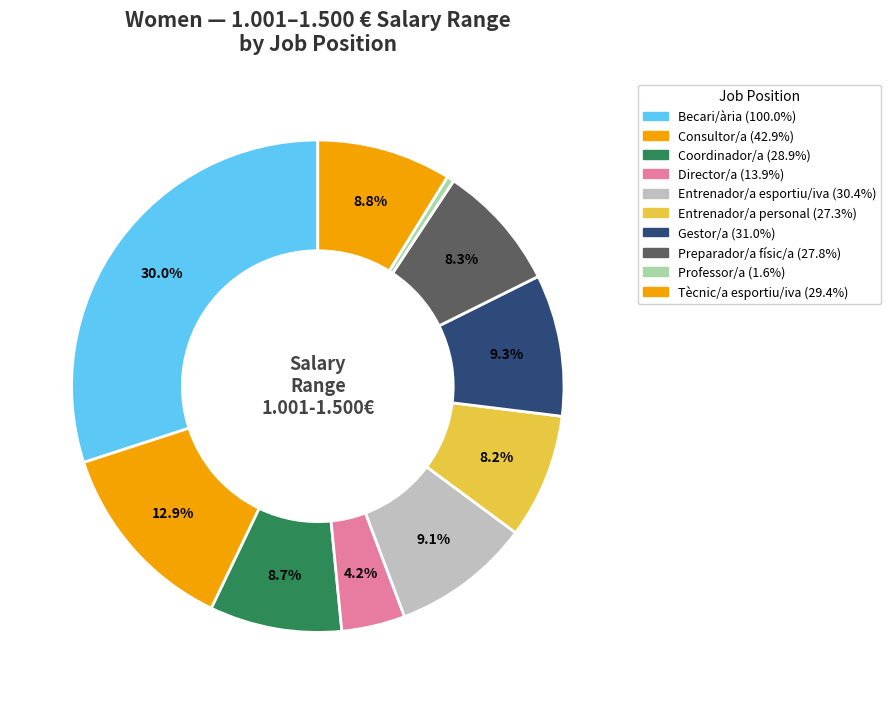

To the nearest percent, what portion does Becari/ària represent?

30%